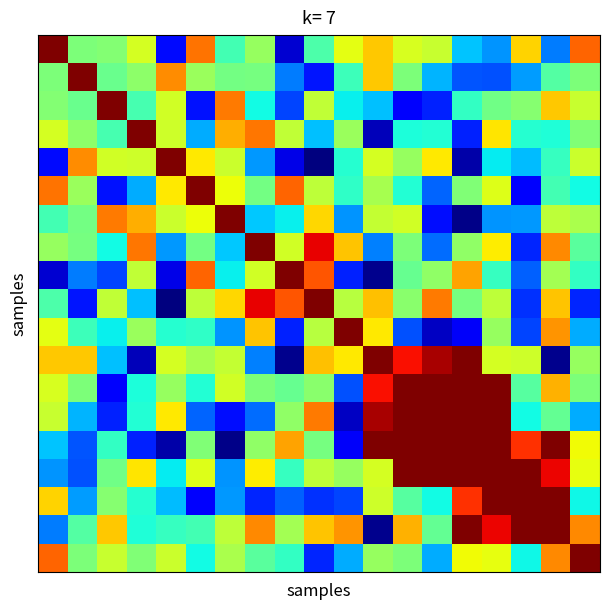

At which category is the sum across all series the highest?

15